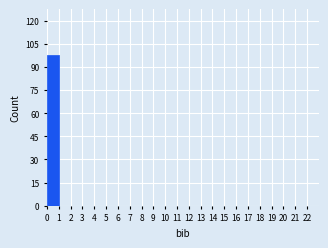

How tall is the bar that spans 0 to 1 on the x-axis? The values are not printed on the chart, so give them approximately, as read against the axis.

98